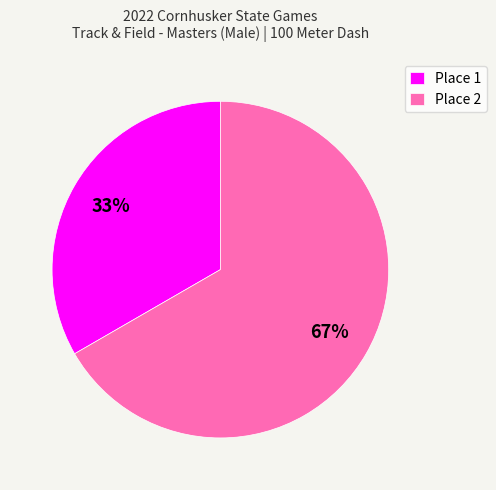

Which slice is the smallest?

Place 1